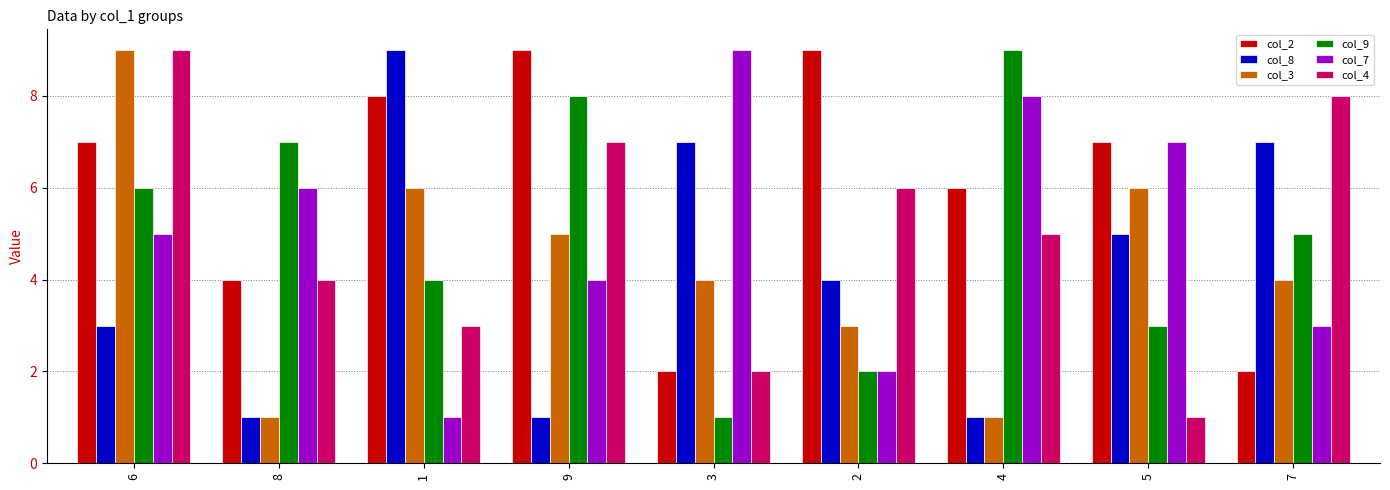

Reading left to right, what are all the values shown in this chart?

col_2: 7	4	8	9	2	9	6	7	2
col_8: 3	1	9	1	7	4	1	5	7
col_3: 9	1	6	5	4	3	1	6	4
col_9: 6	7	4	8	1	2	9	3	5
col_7: 5	6	1	4	9	2	8	7	3
col_4: 9	4	3	7	2	6	5	1	8